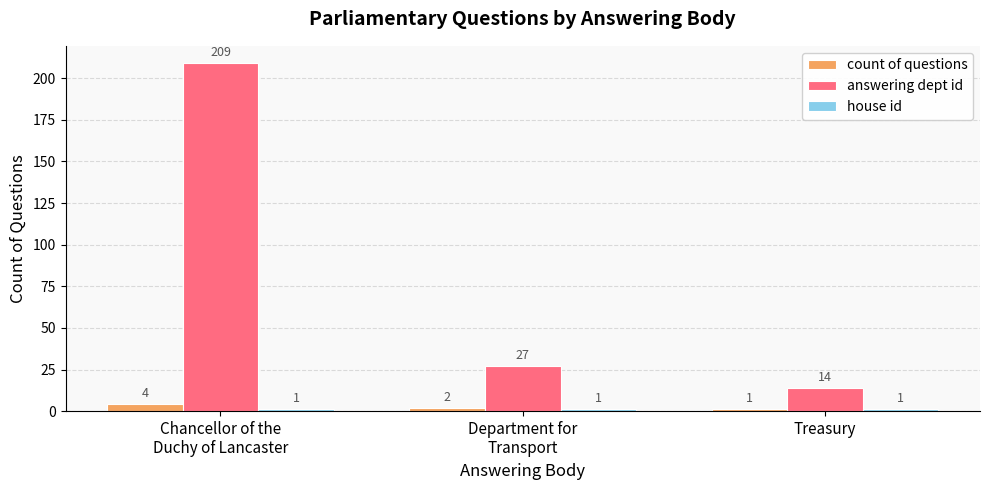

What is the greatest value displayed?

209